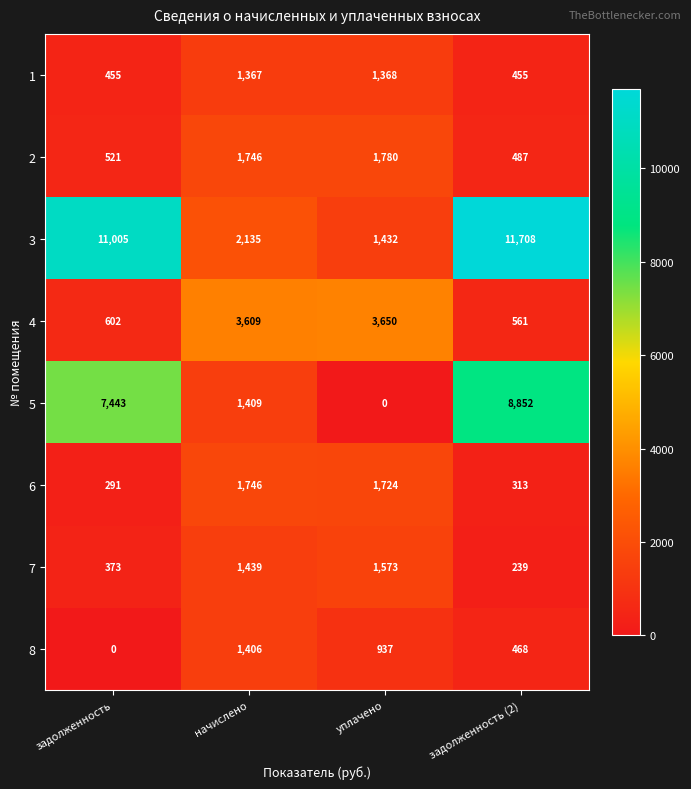

What is the difference between the maximum and minimum values in the 5 series?

8852